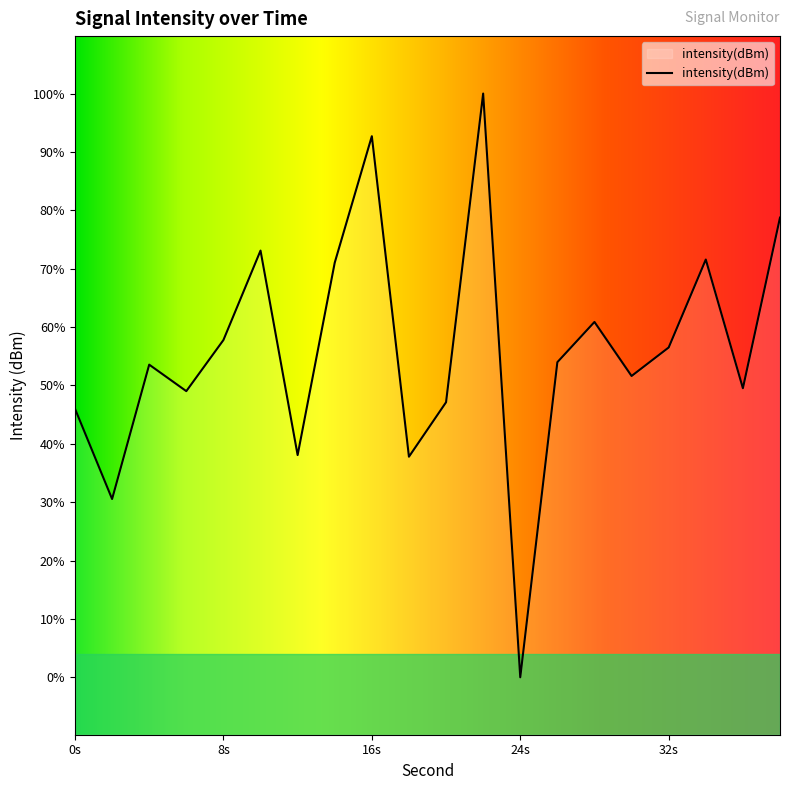

True or false: the data shows -52.3 at 2.

False